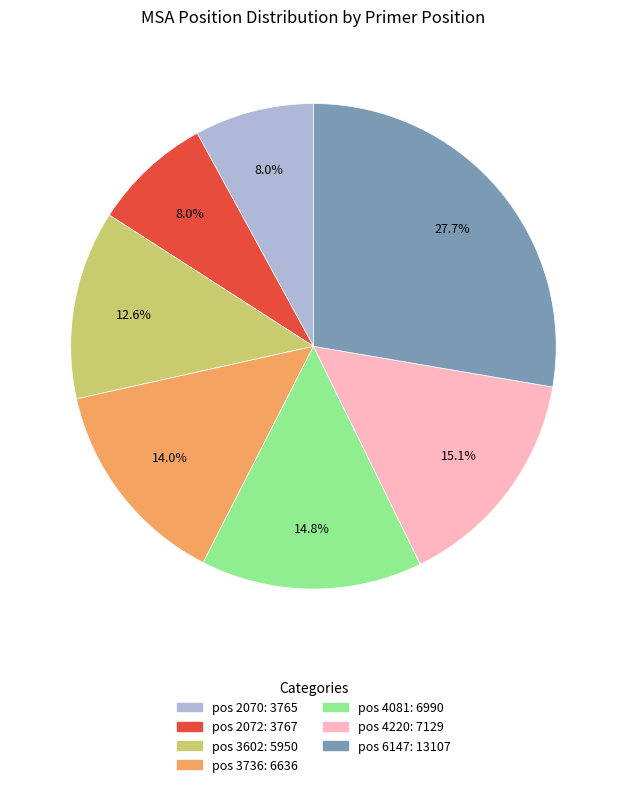

Is there a majority slice in this chart?

No